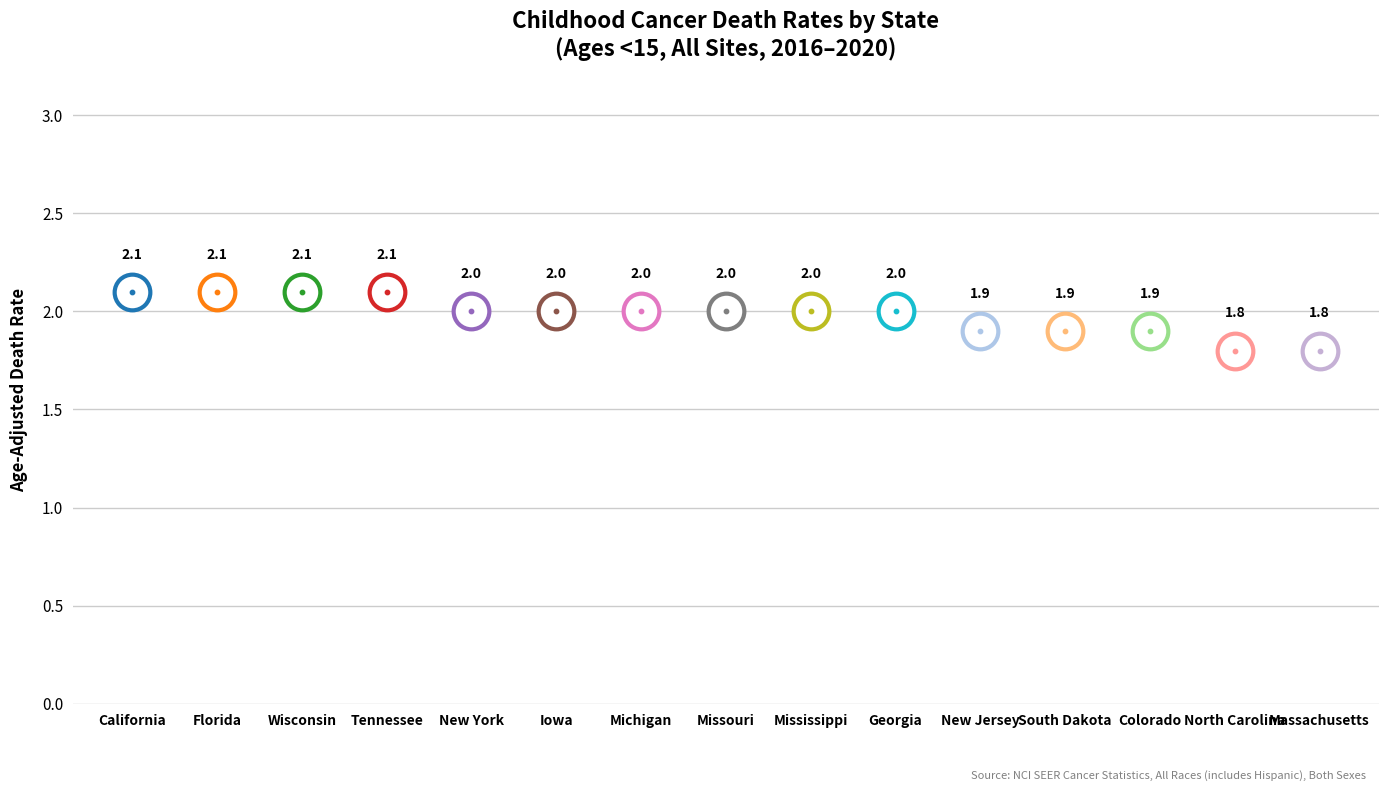

Approximately how many times larger is the value at New York compared to New Jersey?

1.1